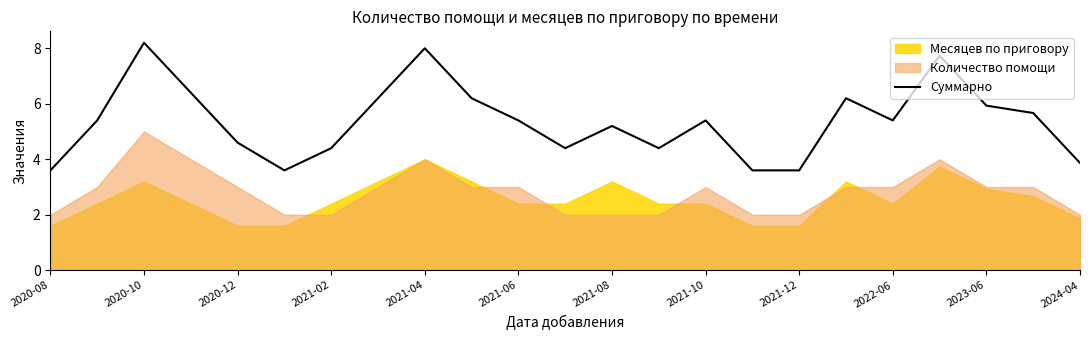

What is the minimum value for Суммарно?

3.6